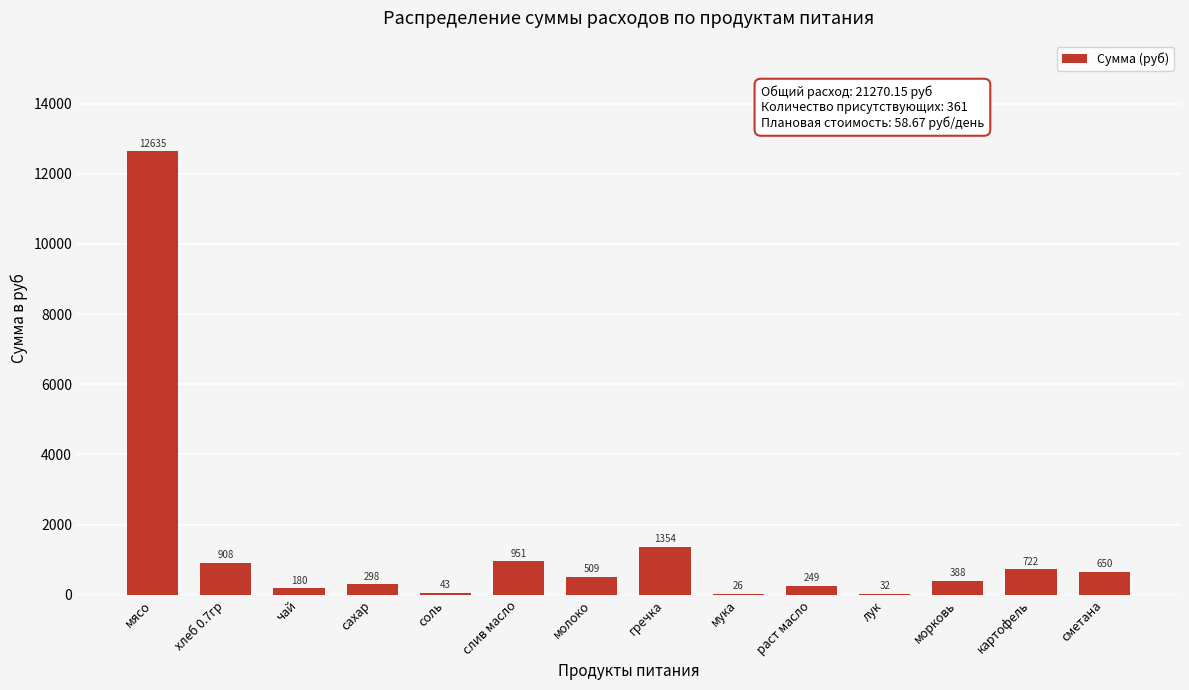

Approximately how many times larger is the value at раст масло compared to картофель?

0.3